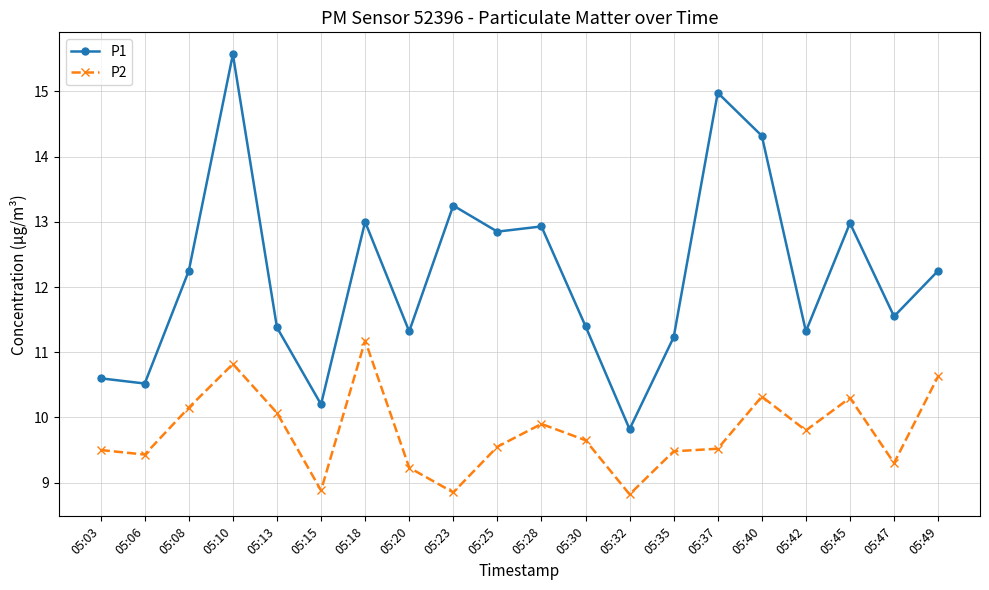

True or false: P2 and P1 intersect in this chart.

False